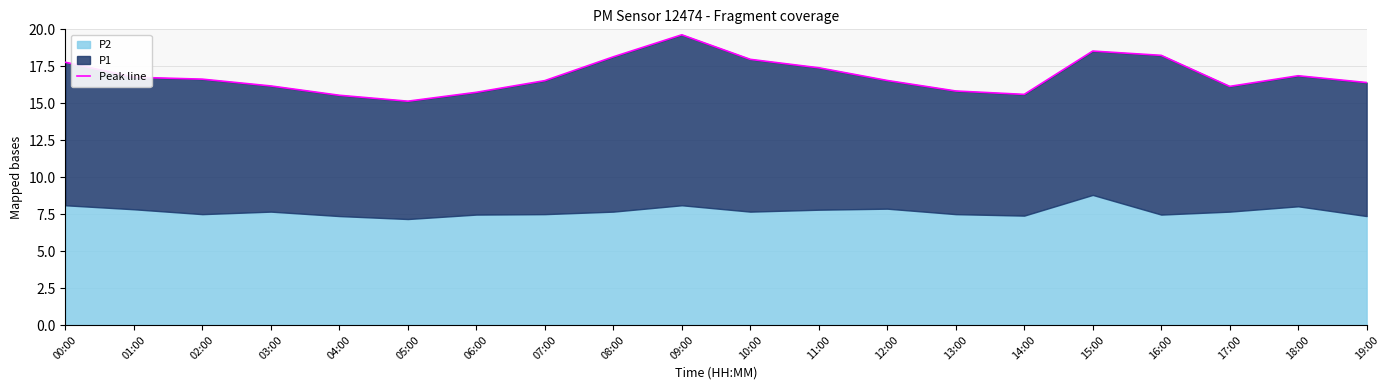

What is the label of the 5th point from the left?

04:00